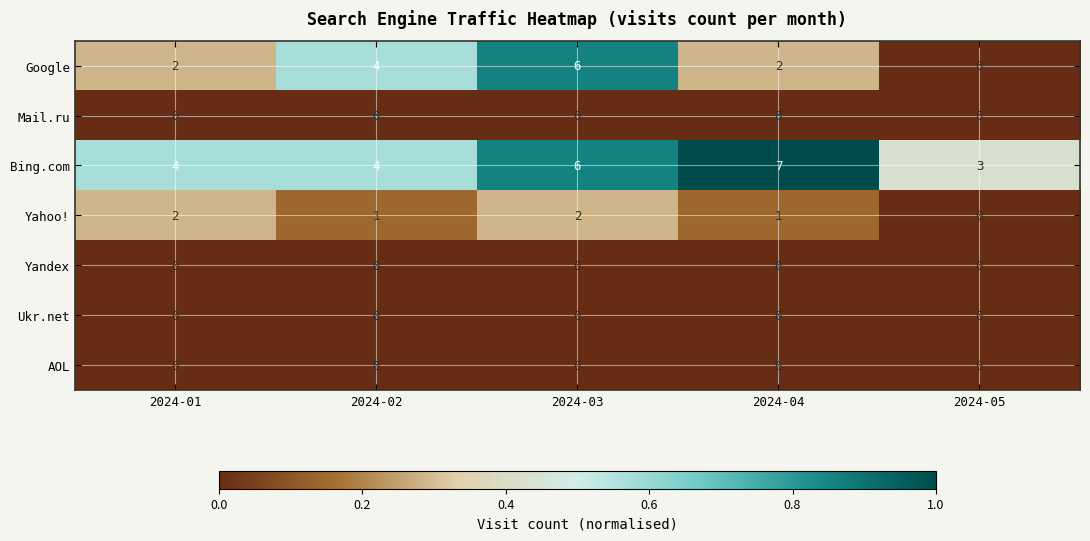

What is the total value across all series at 2024-02?

9